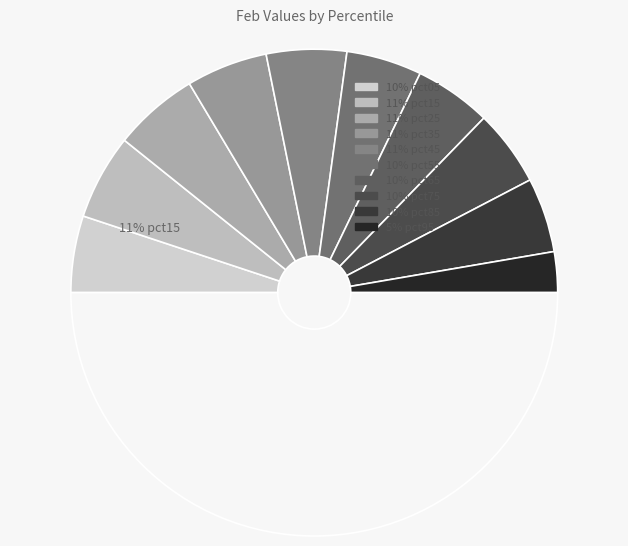

Is there a majority slice in this chart?

No